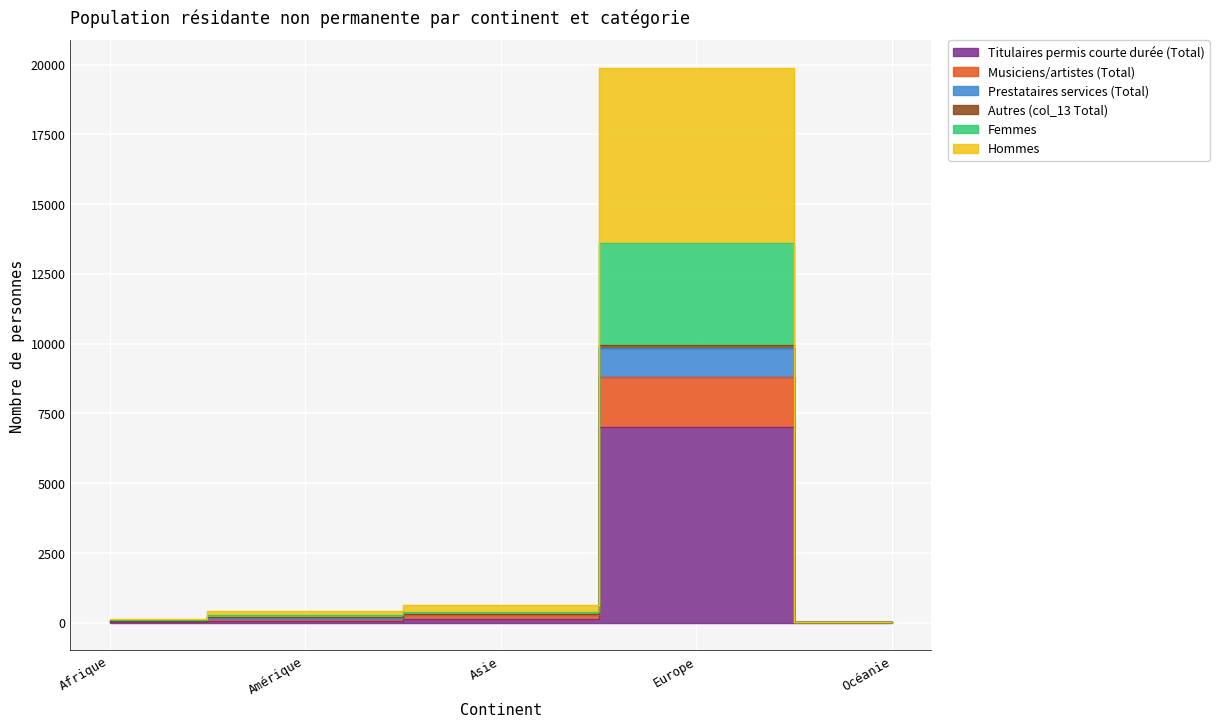

List the labels in order of Hommes value, smallest first.

Océanie, Afrique, Amérique, Asie, Europe